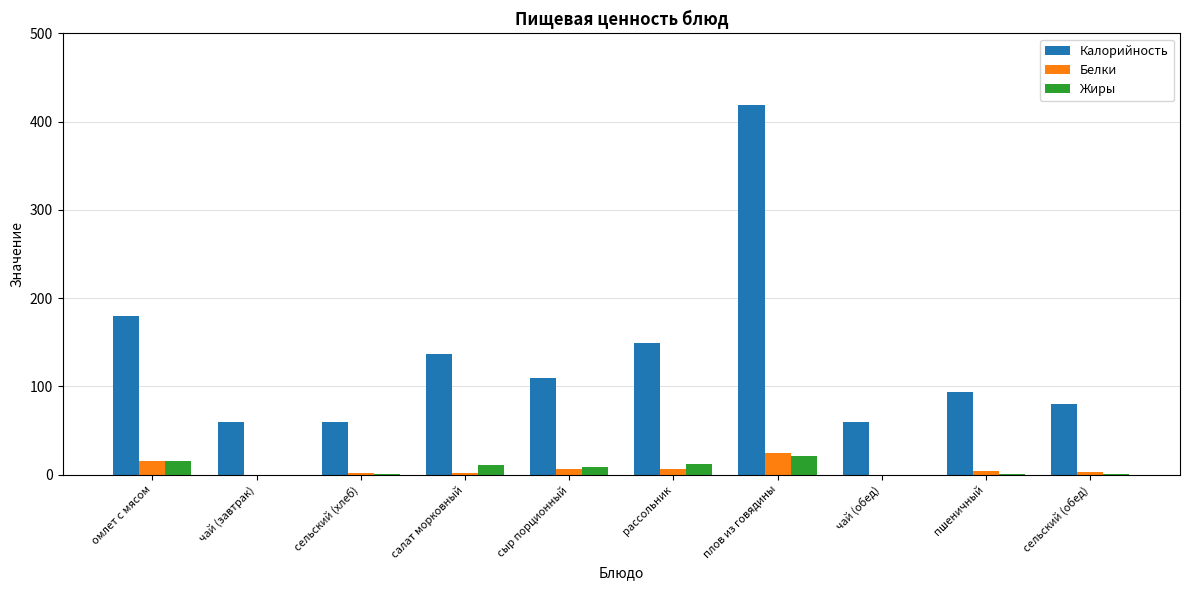

What is the highest value of the Белки series?

25